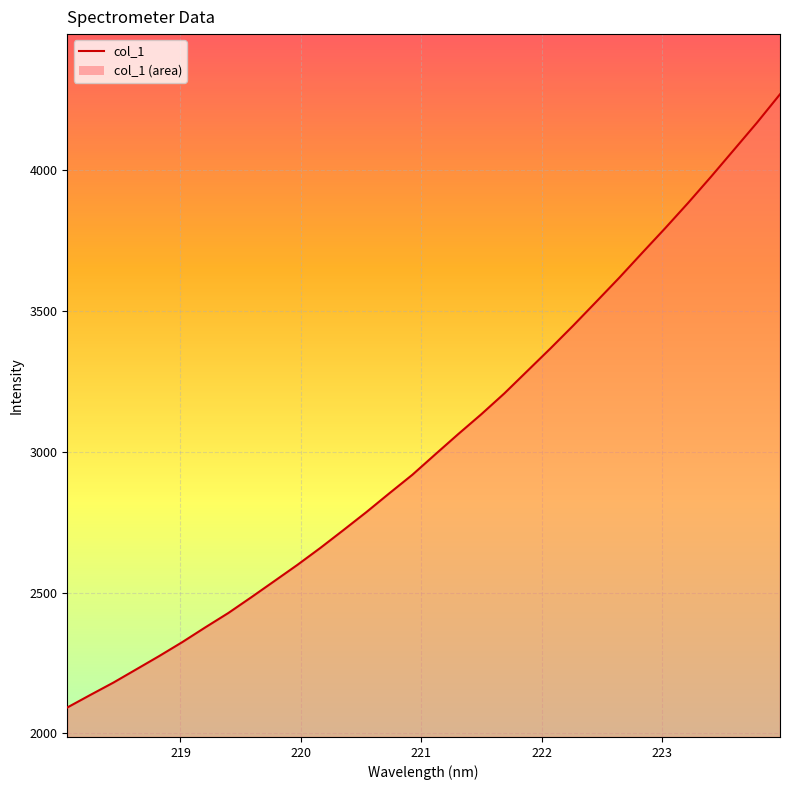

What is the greatest value displayed?

4269.2